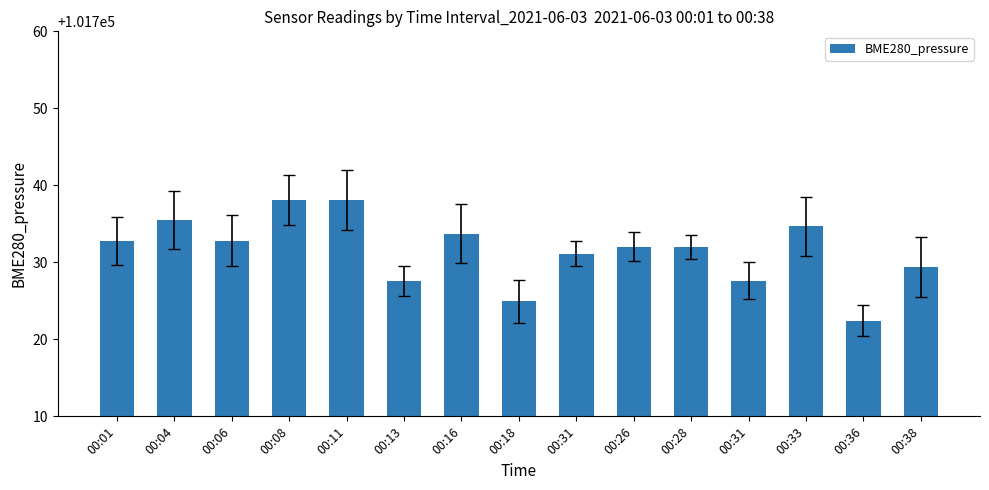

The chart shows a value of 101732.8 at 00:06. True or false?

True